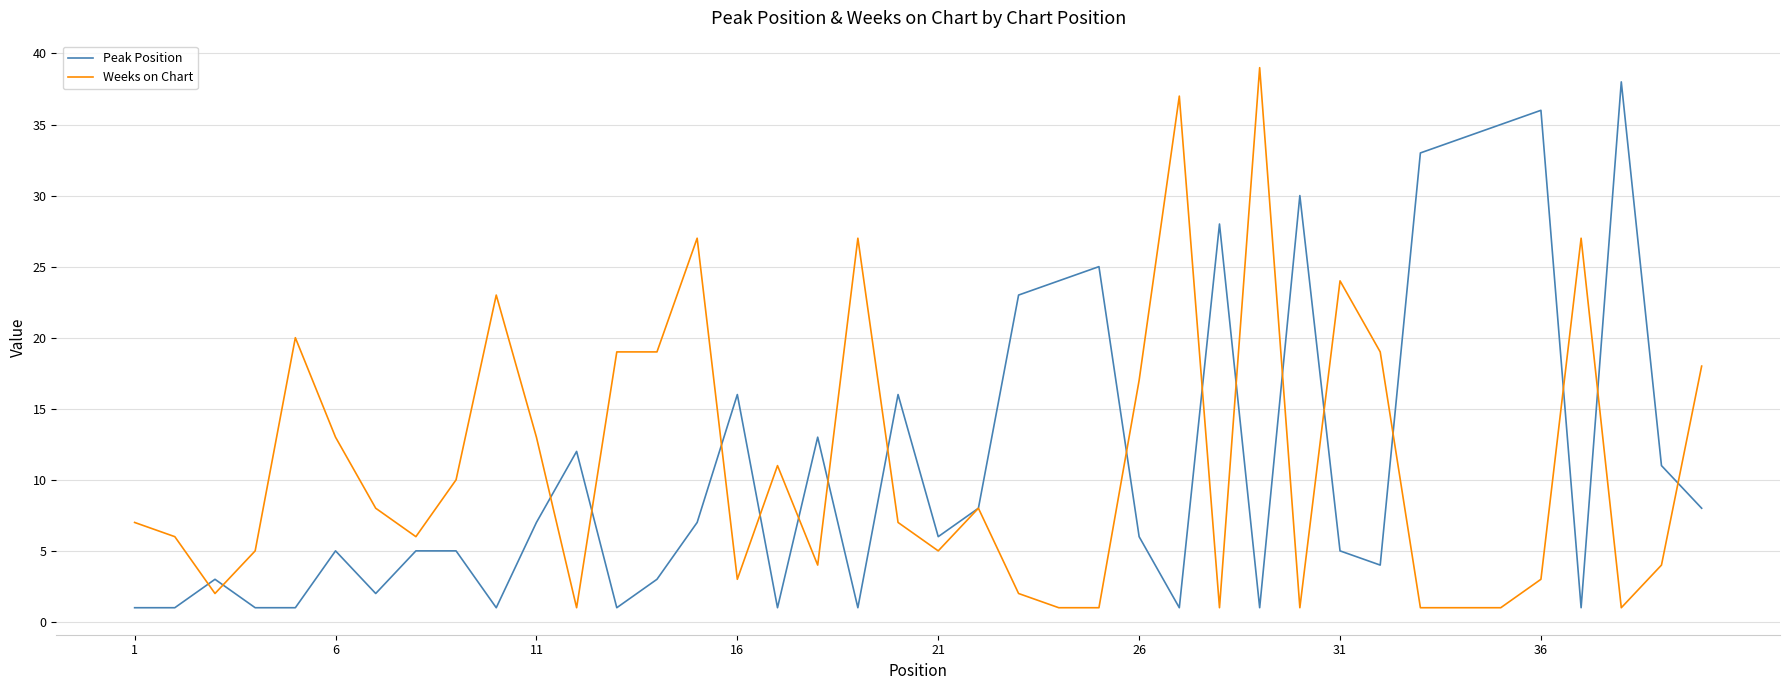

How many distinct data groups are displayed?

2